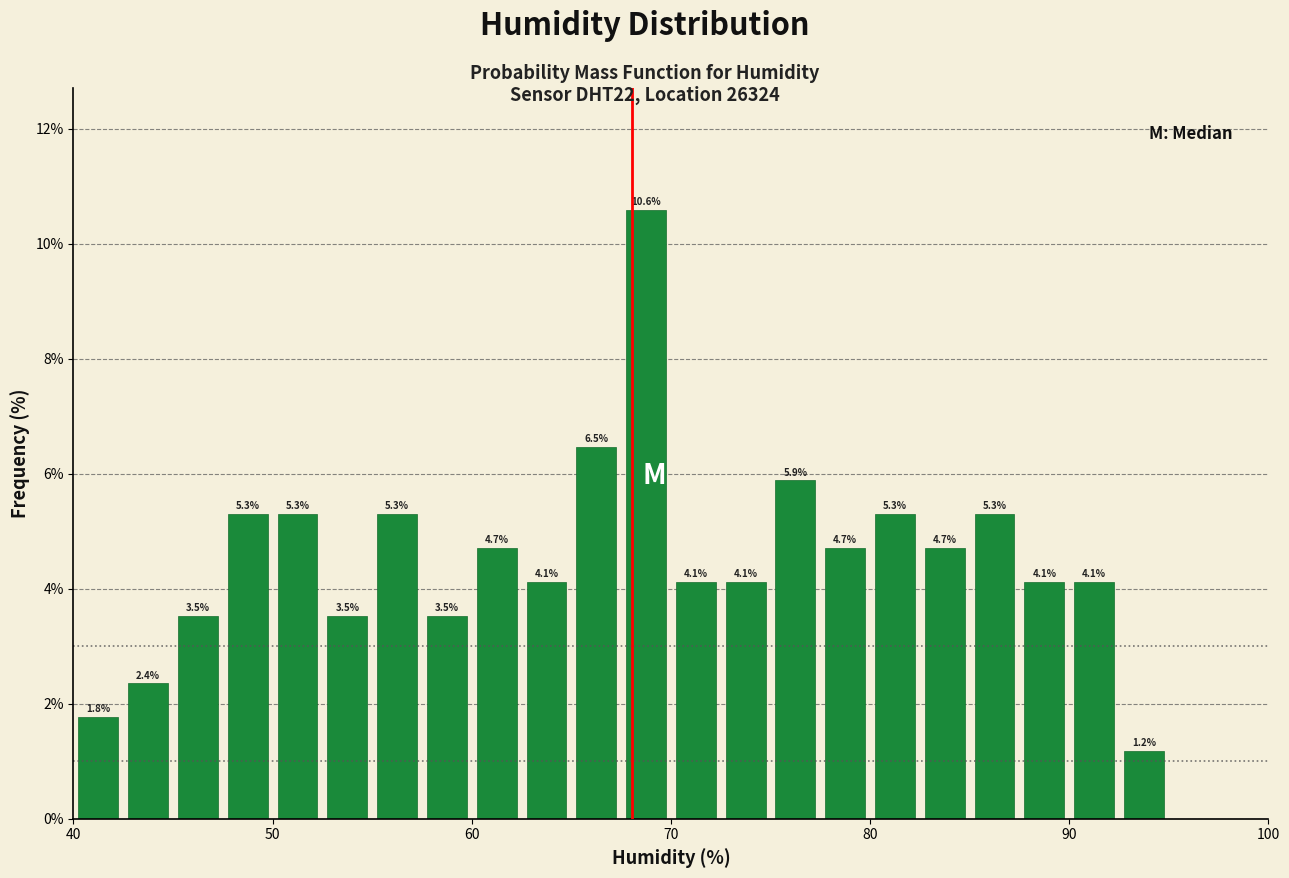

Read against the x-axis, roughly where is the centre of the tallest bar?

69